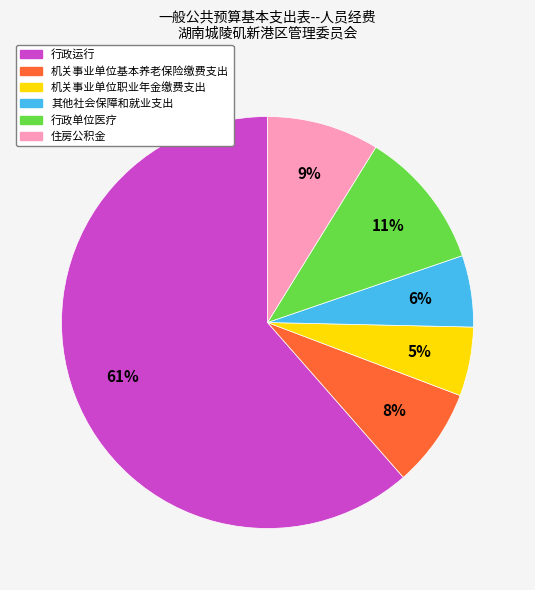

What percentage is the 其他社会保障和就业支出 slice, to the nearest percent?

6%